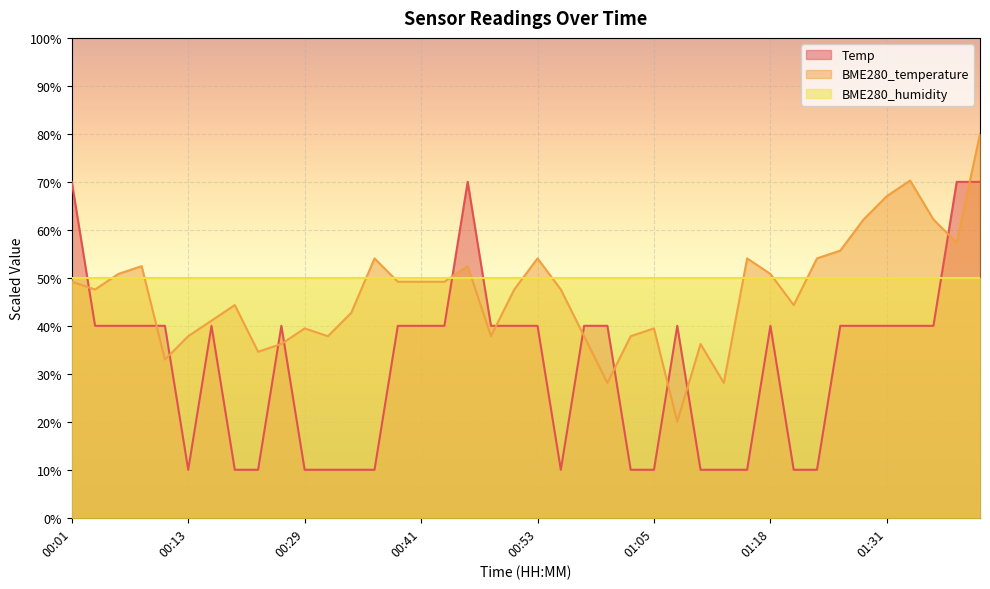

What is the difference between the maximum and minimum values in the Temp series?

60.0